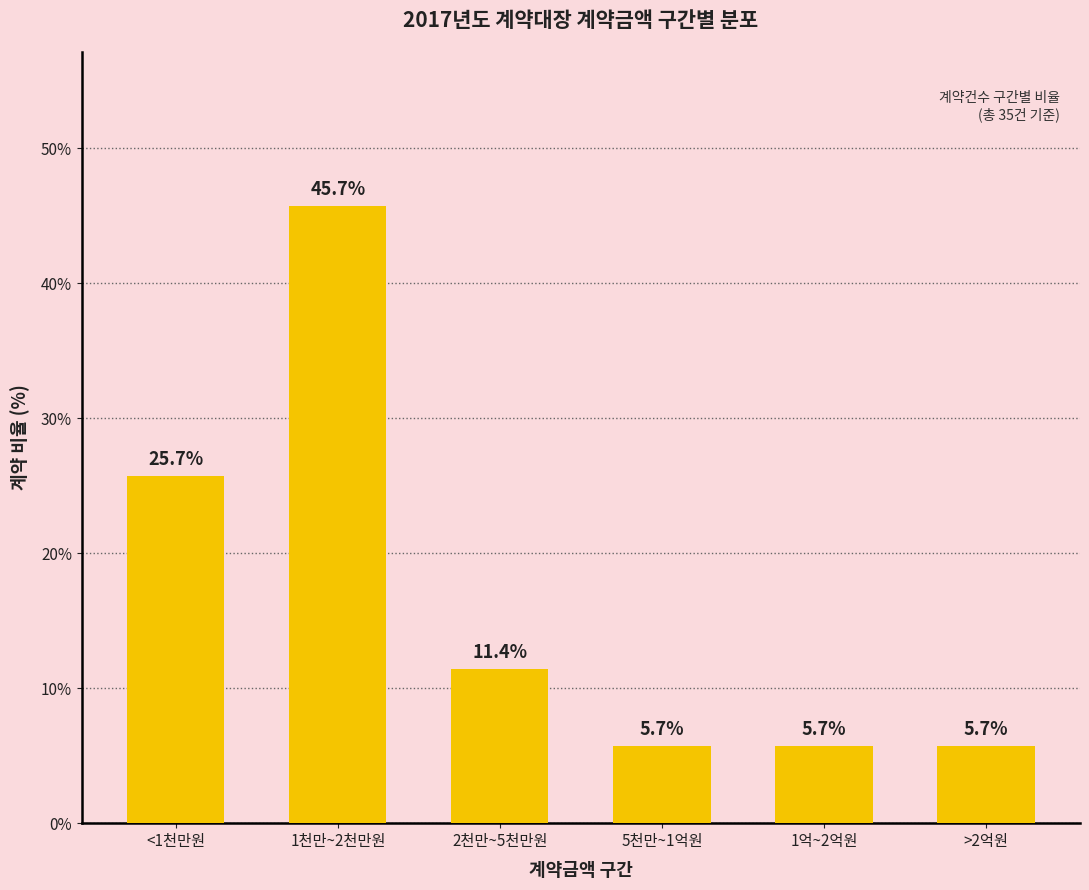

Which has a higher value, 1억~2억원 or 1천만~2천만원?

1천만~2천만원